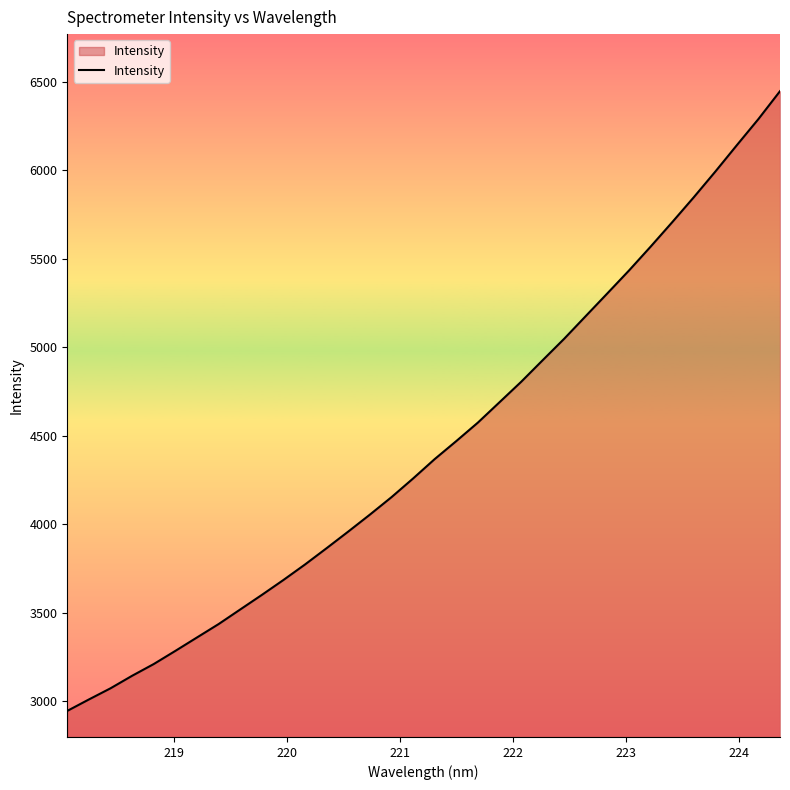

What is the smallest value displayed?

2946.4